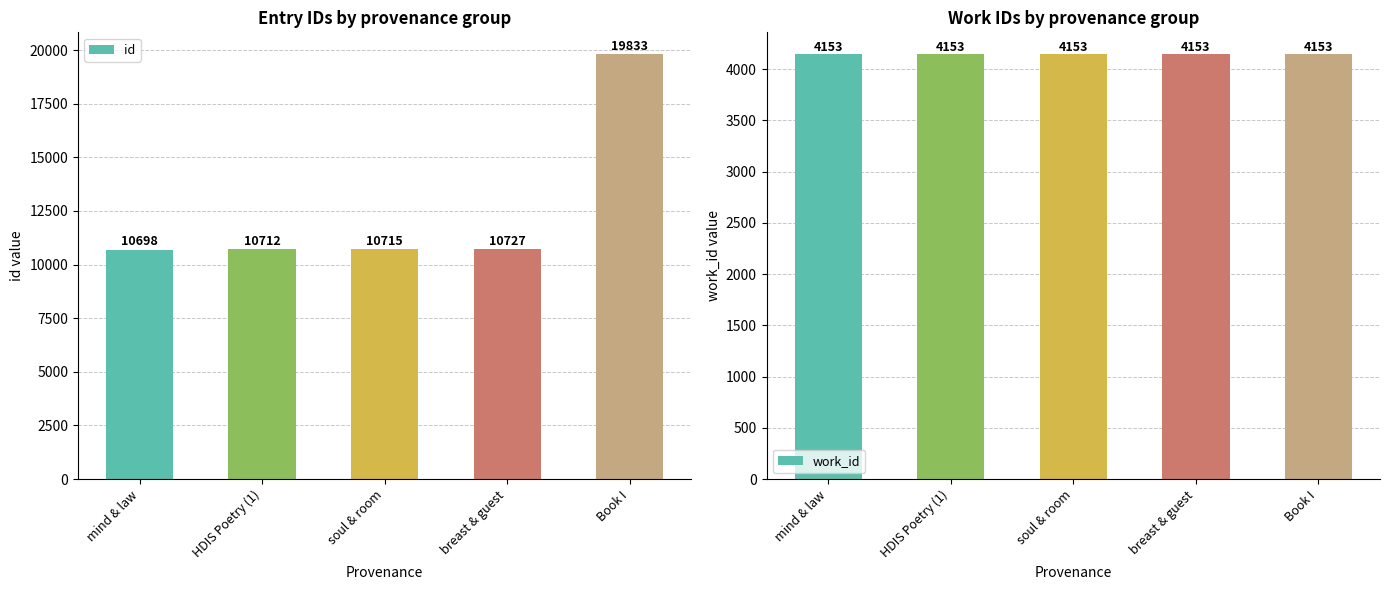

The id series shows 10727 at breast & guest. True or false?

True